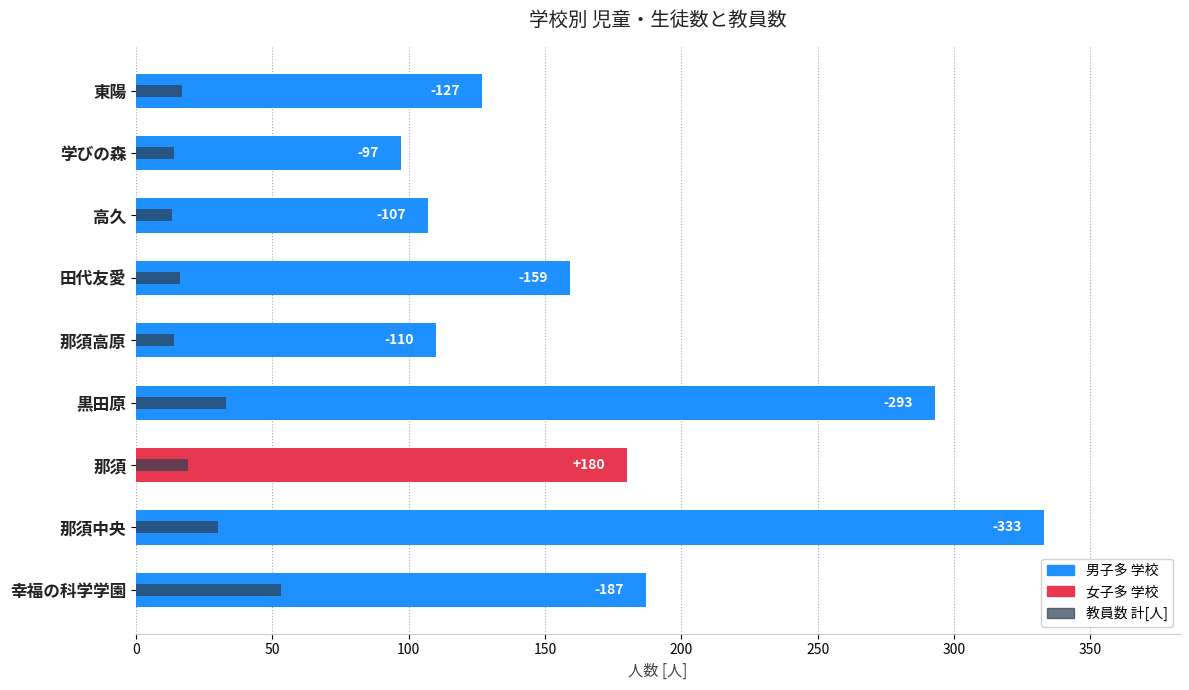

How many data points in 教員数 計[人] are above 17?

4